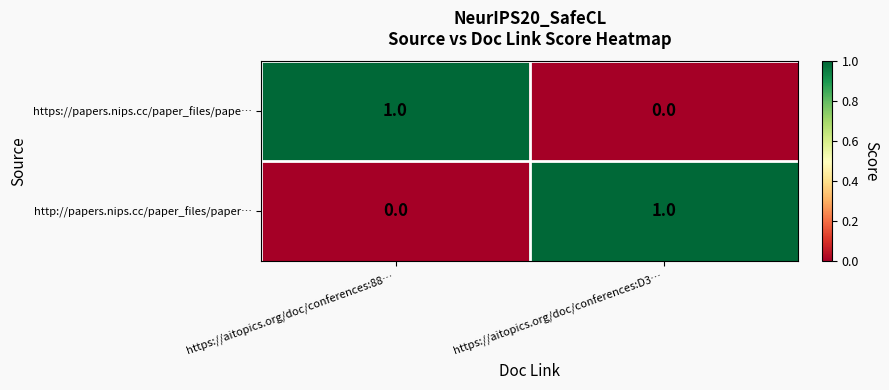

At which label is https://papers.nips.cc/paper_files/pape… closest to 0?

https://aitopics.org/doc/conferences:D3…